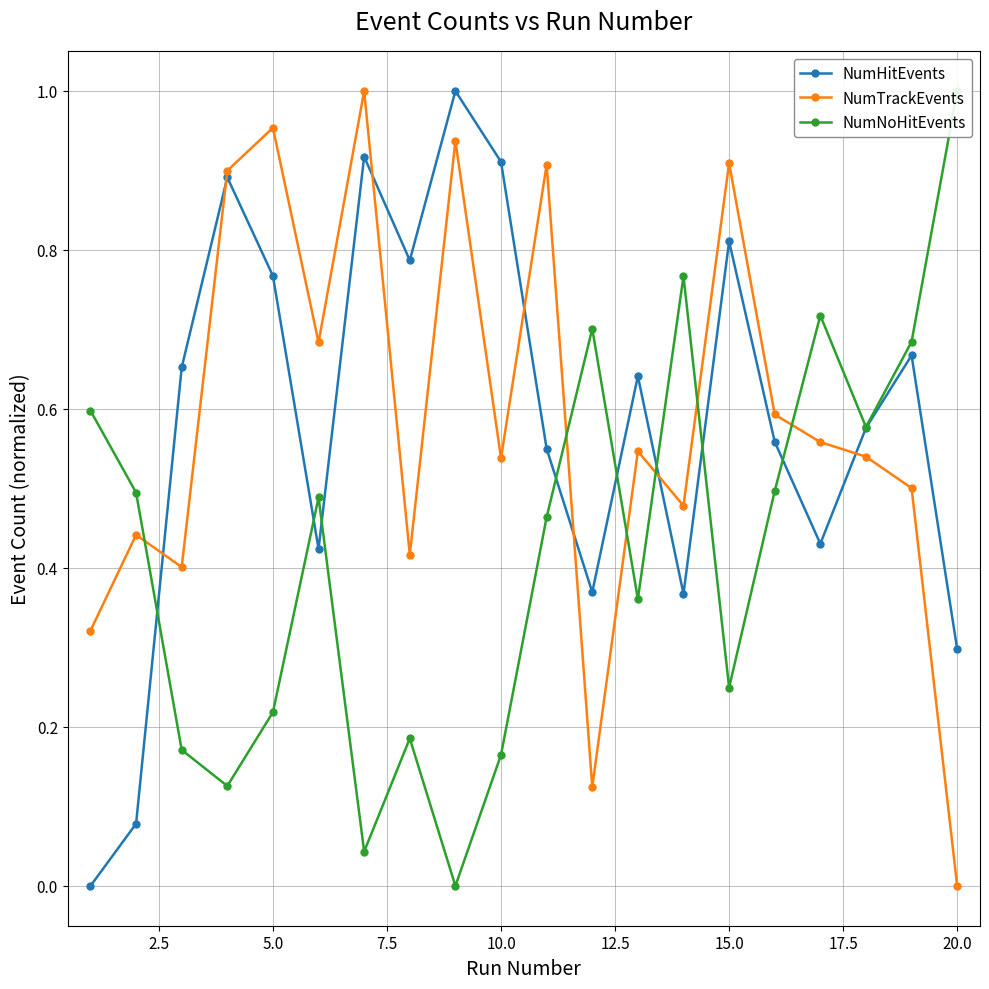

True or false: NumTrackEvents has more than 1 points higher than both neighbors.

True